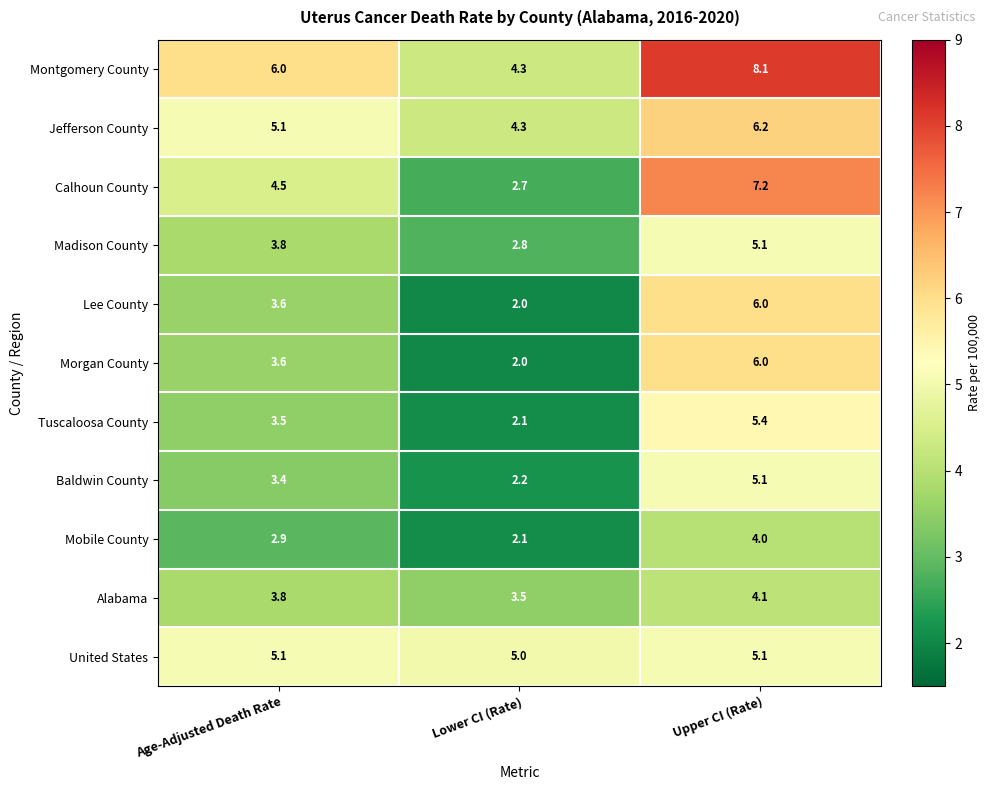

Which category has the highest value in the Montgomery County series?

Upper CI (Rate)